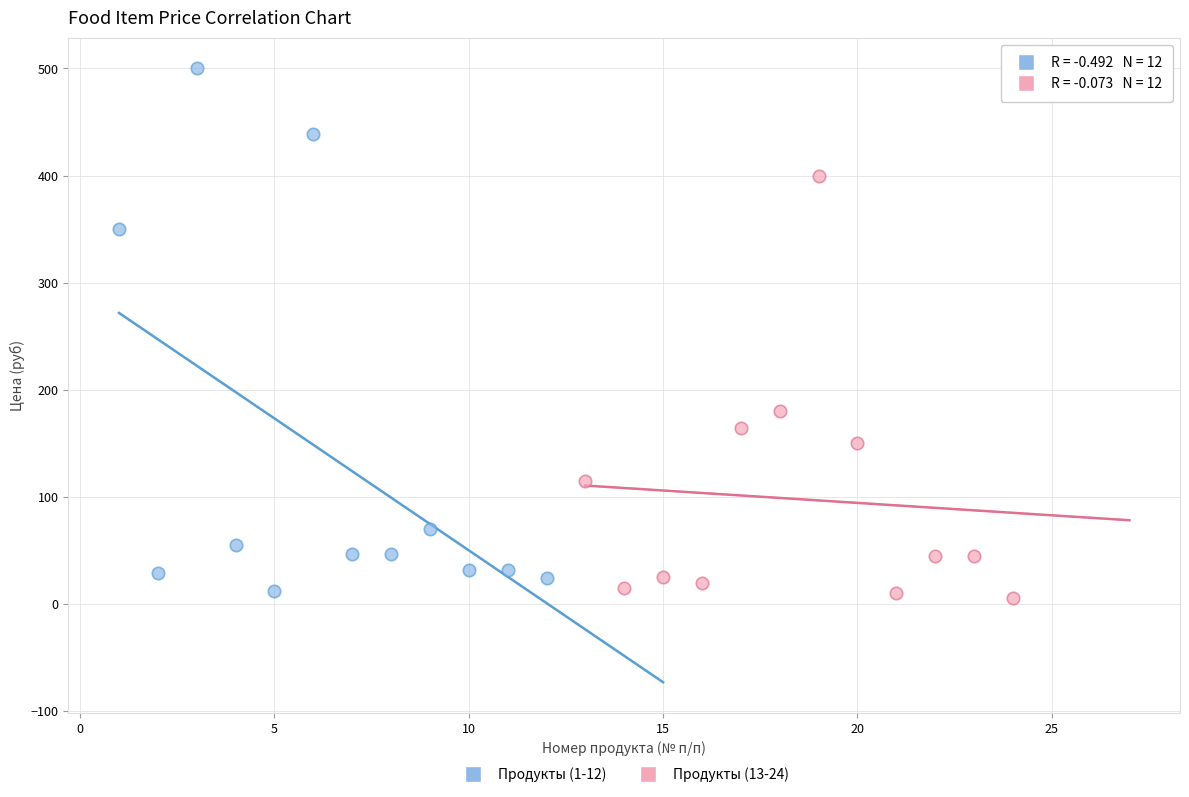

Which series contains the highest Y value?

Продукты (1-12)